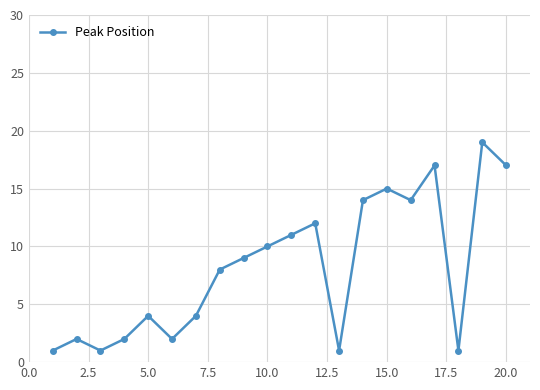

Reading left to right, what are all the values shown in this chart?

1	2	1	2	4	2	4	8	9	10	11	12	1	14	15	14	17	1	19	17